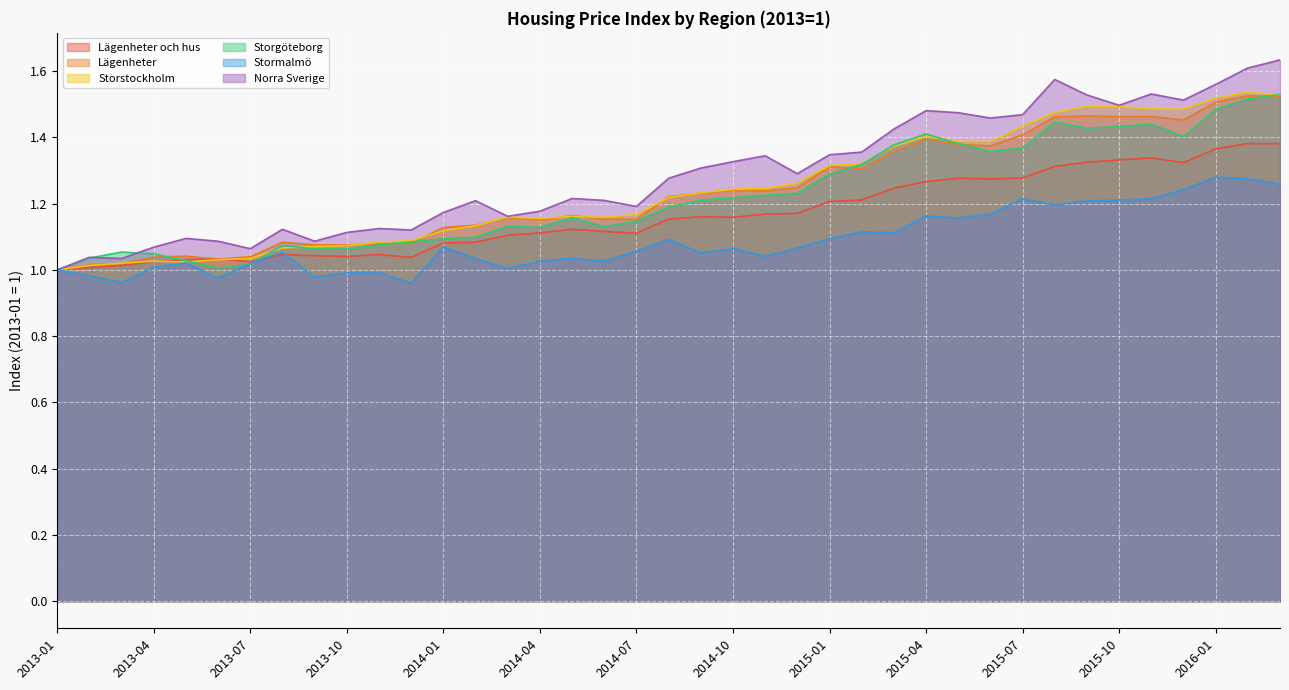

Reading left to right, transcribe all the data shown in this chart.

Lägenheter och hus: 2013-01=1.0	2013-02=1.0	2013-03=1.0	2013-04=1.0	2013-05=1.0	2013-06=1.0	2013-07=1.0	2013-08=1.0	2013-09=1.0	2013-10=1.0	2013-11=1.0	2013-12=1.0	2014-01=1.1	2014-02=1.1	2014-03=1.1	2014-04=1.1	2014-05=1.1	2014-06=1.1	2014-07=1.1	2014-08=1.2	2014-09=1.2	2014-10=1.2	2014-11=1.2	2014-12=1.2	2015-01=1.2	2015-02=1.2	2015-03=1.2	2015-04=1.3	2015-05=1.3	2015-06=1.3	2015-07=1.3	2015-08=1.3	2015-09=1.3	2015-10=1.3	2015-11=1.3	2015-12=1.3	2016-01=1.4	2016-02=1.4	2016-03=1.4
Lägenheter: 2013-01=1.0	2013-02=1.0	2013-03=1.0	2013-04=1.0	2013-05=1.0	2013-06=1.0	2013-07=1.0	2013-08=1.1	2013-09=1.1	2013-10=1.1	2013-11=1.1	2013-12=1.1	2014-01=1.1	2014-02=1.1	2014-03=1.2	2014-04=1.2	2014-05=1.2	2014-06=1.2	2014-07=1.2	2014-08=1.2	2014-09=1.2	2014-10=1.2	2014-11=1.2	2014-12=1.2	2015-01=1.3	2015-02=1.3	2015-03=1.4	2015-04=1.4	2015-05=1.4	2015-06=1.4	2015-07=1.4	2015-08=1.5	2015-09=1.5	2015-10=1.5	2015-11=1.5	2015-12=1.5	2016-01=1.5	2016-02=1.5	2016-03=1.5
Storstockholm: 2013-01=1.0	2013-02=1.0	2013-03=1.0	2013-04=1.0	2013-05=1.0	2013-06=1.0	2013-07=1.0	2013-08=1.1	2013-09=1.1	2013-10=1.1	2013-11=1.1	2013-12=1.1	2014-01=1.1	2014-02=1.1	2014-03=1.2	2014-04=1.2	2014-05=1.2	2014-06=1.2	2014-07=1.2	2014-08=1.2	2014-09=1.2	2014-10=1.2	2014-11=1.2	2014-12=1.3	2015-01=1.3	2015-02=1.3	2015-03=1.4	2015-04=1.4	2015-05=1.4	2015-06=1.4	2015-07=1.4	2015-08=1.5	2015-09=1.5	2015-10=1.5	2015-11=1.5	2015-12=1.5	2016-01=1.5	2016-02=1.5	2016-03=1.5
Storgöteborg: 2013-01=1.0	2013-02=1.0	2013-03=1.1	2013-04=1.0	2013-05=1.0	2013-06=1.0	2013-07=1.0	2013-08=1.1	2013-09=1.1	2013-10=1.1	2013-11=1.1	2013-12=1.1	2014-01=1.1	2014-02=1.1	2014-03=1.1	2014-04=1.1	2014-05=1.2	2014-06=1.1	2014-07=1.1	2014-08=1.2	2014-09=1.2	2014-10=1.2	2014-11=1.2	2014-12=1.2	2015-01=1.3	2015-02=1.3	2015-03=1.4	2015-04=1.4	2015-05=1.4	2015-06=1.4	2015-07=1.4	2015-08=1.4	2015-09=1.4	2015-10=1.4	2015-11=1.4	2015-12=1.4	2016-01=1.5	2016-02=1.5	2016-03=1.5
Stormalmö: 2013-01=1.0	2013-02=1.0	2013-03=1.0	2013-04=1.0	2013-05=1.0	2013-06=1.0	2013-07=1.0	2013-08=1.1	2013-09=1.0	2013-10=1.0	2013-11=1.0	2013-12=1.0	2014-01=1.1	2014-02=1.0	2014-03=1.0	2014-04=1.0	2014-05=1.0	2014-06=1.0	2014-07=1.1	2014-08=1.1	2014-09=1.1	2014-10=1.1	2014-11=1.0	2014-12=1.1	2015-01=1.1	2015-02=1.1	2015-03=1.1	2015-04=1.2	2015-05=1.2	2015-06=1.2	2015-07=1.2	2015-08=1.2	2015-09=1.2	2015-10=1.2	2015-11=1.2	2015-12=1.2	2016-01=1.3	2016-02=1.3	2016-03=1.3
Norra Sverige: 2013-01=1.0	2013-02=1.0	2013-03=1.0	2013-04=1.1	2013-05=1.1	2013-06=1.1	2013-07=1.1	2013-08=1.1	2013-09=1.1	2013-10=1.1	2013-11=1.1	2013-12=1.1	2014-01=1.2	2014-02=1.2	2014-03=1.2	2014-04=1.2	2014-05=1.2	2014-06=1.2	2014-07=1.2	2014-08=1.3	2014-09=1.3	2014-10=1.3	2014-11=1.3	2014-12=1.3	2015-01=1.3	2015-02=1.4	2015-03=1.4	2015-04=1.5	2015-05=1.5	2015-06=1.5	2015-07=1.5	2015-08=1.6	2015-09=1.5	2015-10=1.5	2015-11=1.5	2015-12=1.5	2016-01=1.6	2016-02=1.6	2016-03=1.6